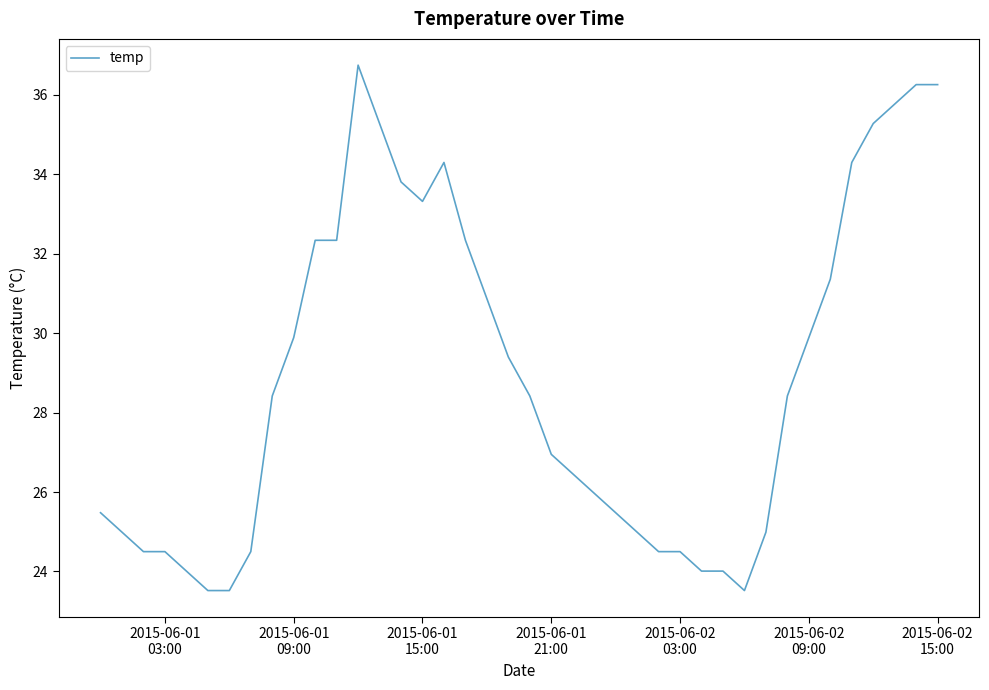

What is the difference between the maximum and minimum values?

13.2